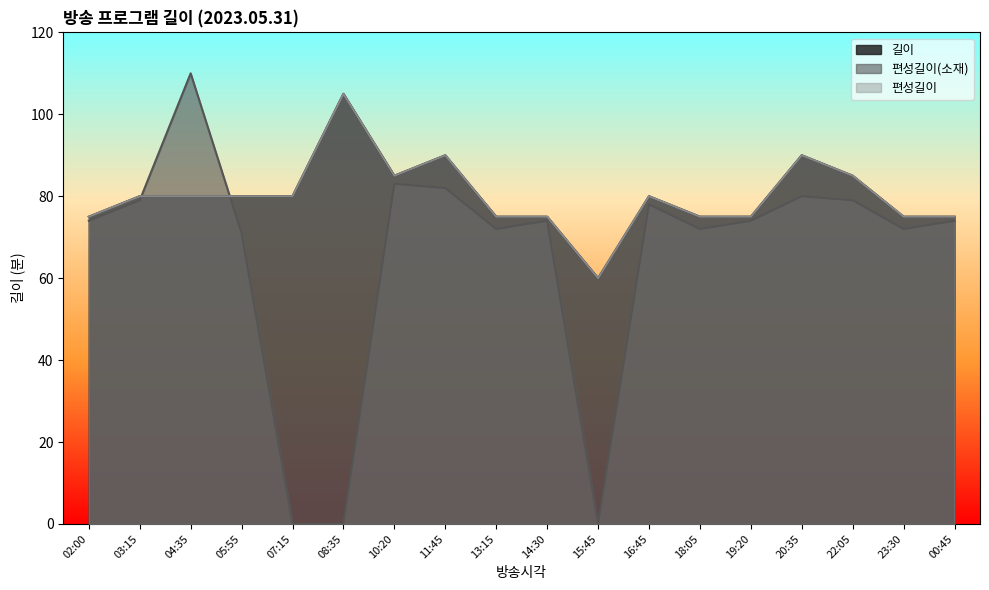

True or false: 길이 has more than 2 points higher than both neighbors.

True